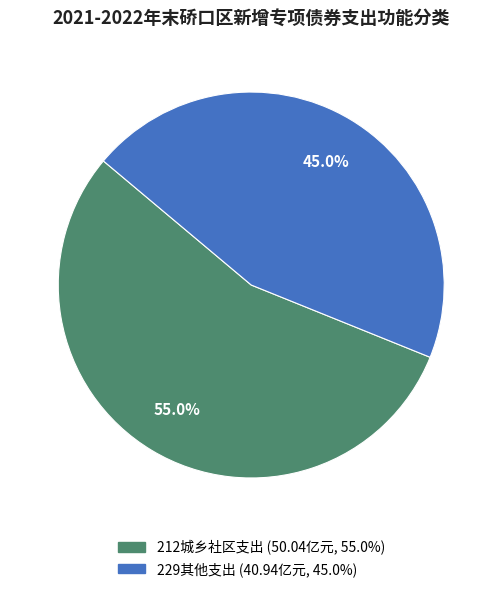

Does any single category account for the majority?

Yes